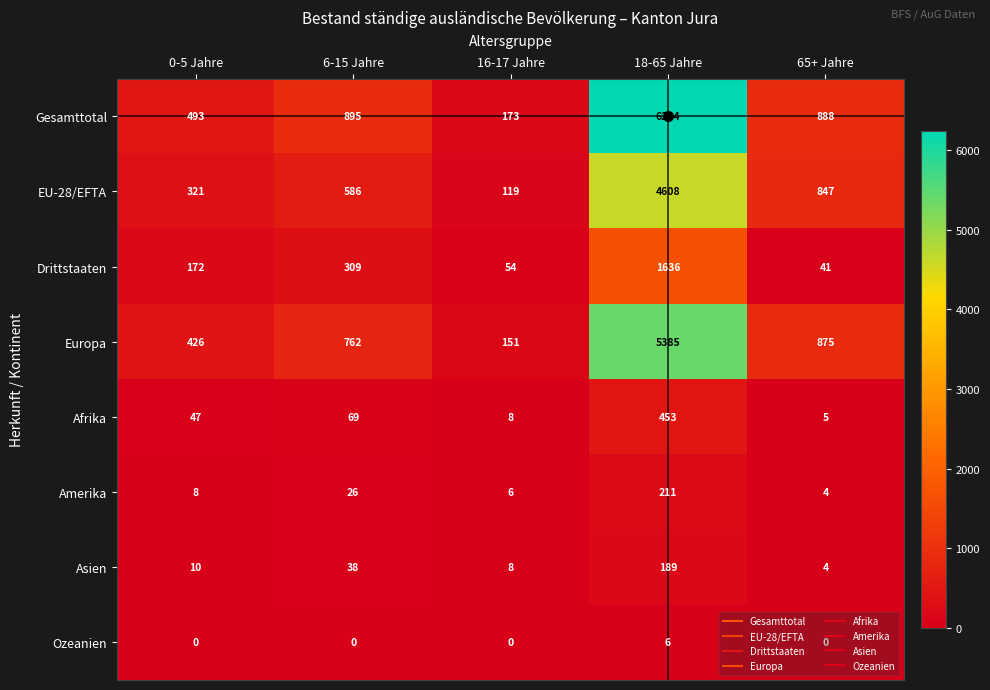

Read the Drittstaaten value at 6-15 Jahre.

309